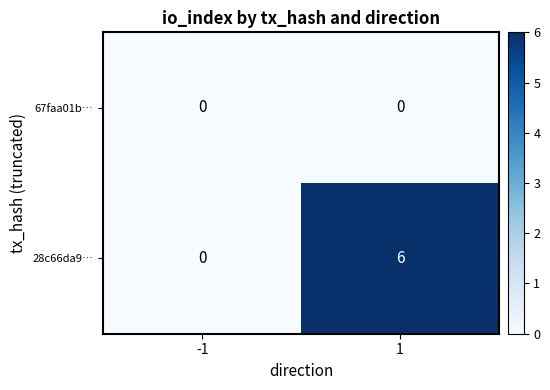

List the series in order of their peak value, highest first.

28c66da9…, 67faa01b…